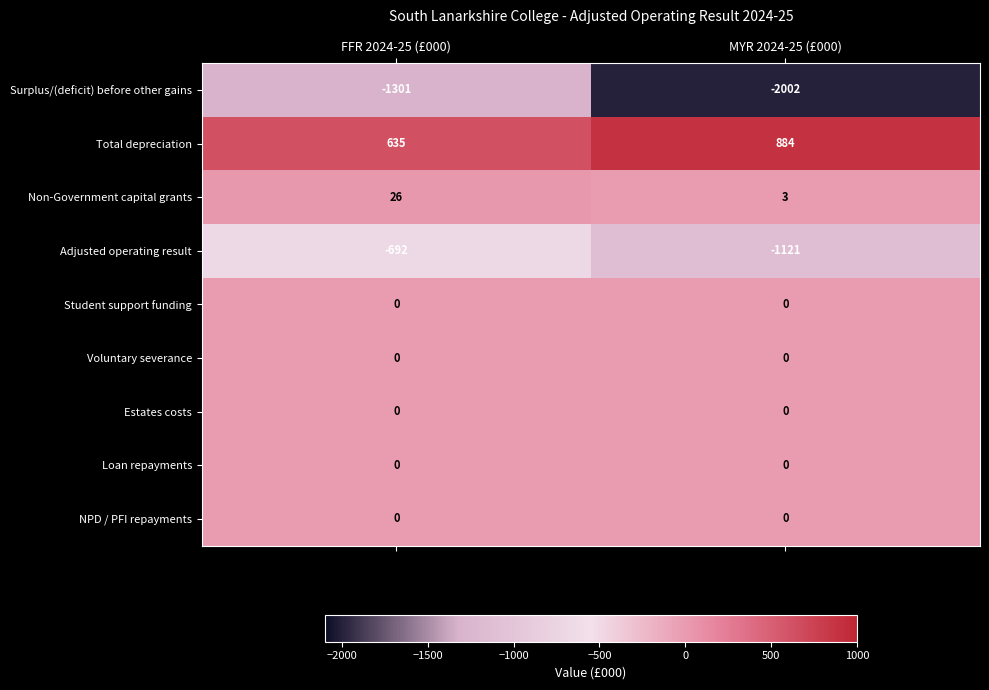

Is it true that Loan repayments equals 0 at FFR 2024-25 (£000)?

True